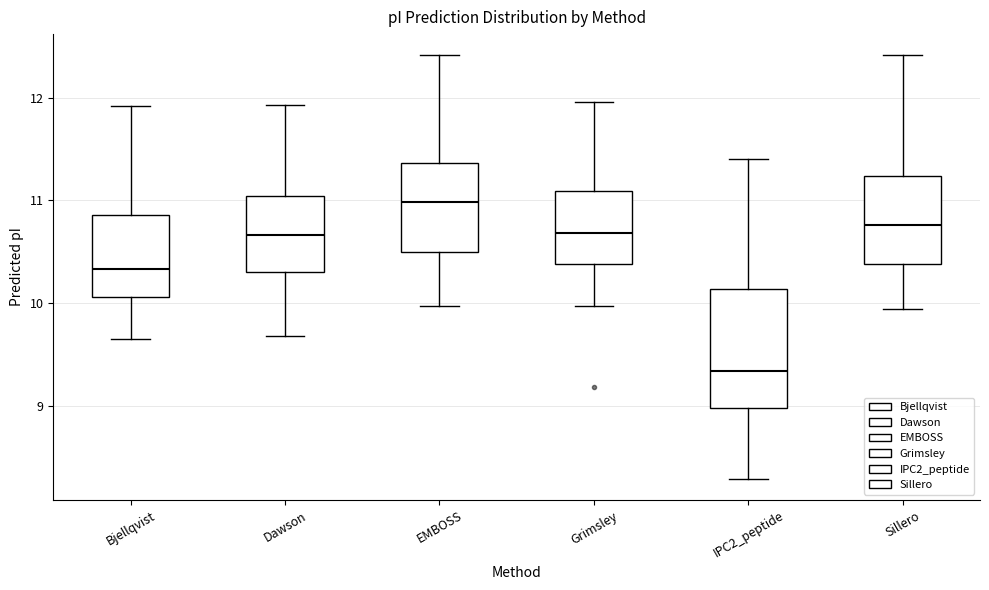

Comparing the boxes themselves (not the whiskers), which one is the tallest?

IPC2_peptide